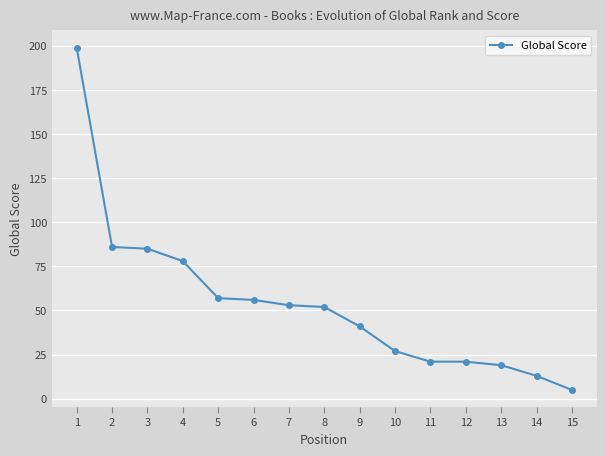

Approximately how many times larger is the value at 5 compared to 2?

0.7